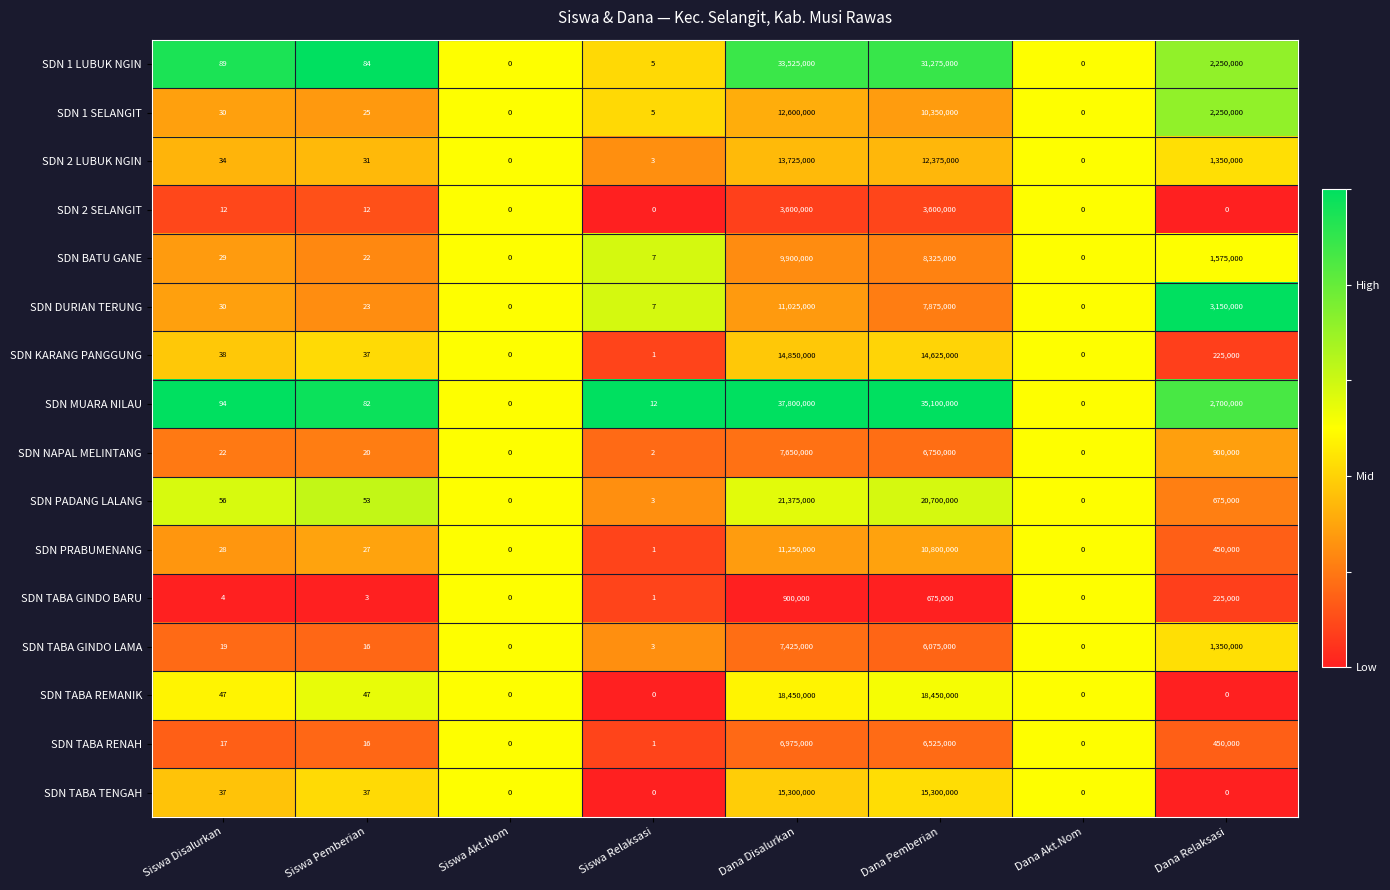

What is the highest value of the SDN PADANG LALANG series?

21375000